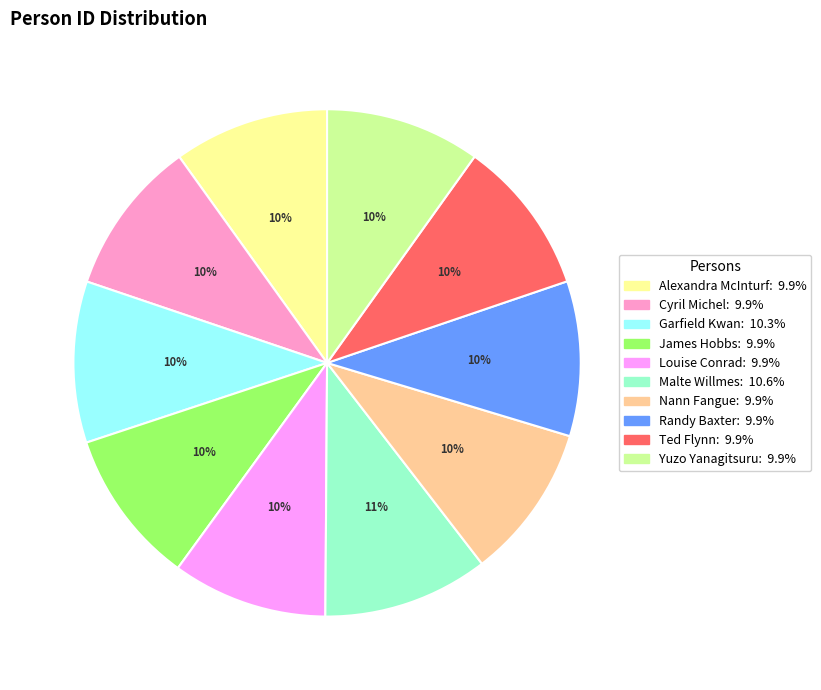

Approximately how many times larger is the value at Malte Willmes compared to Louise Conrad?

1.1